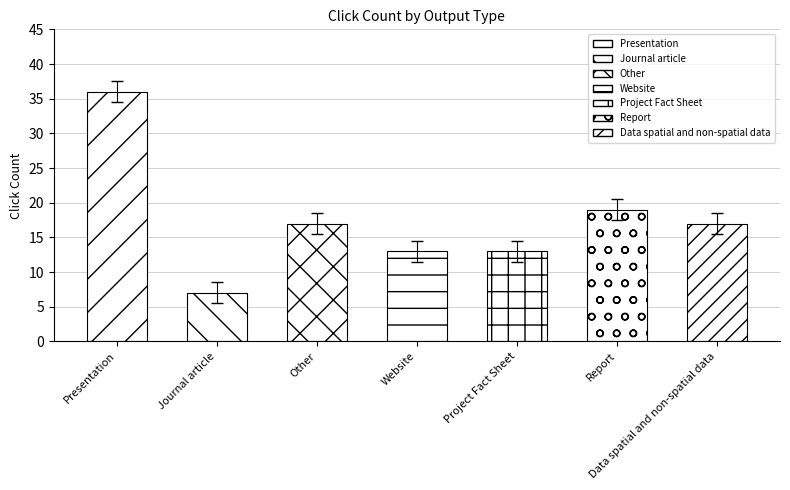

At which label is the value closest to 18?

Report